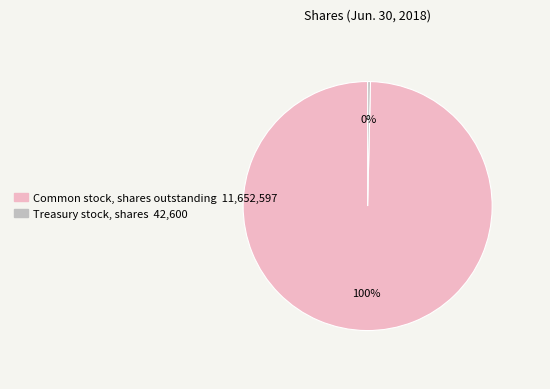

Between Common stock, shares outstanding and Treasury stock, shares, which is larger?

Common stock, shares outstanding